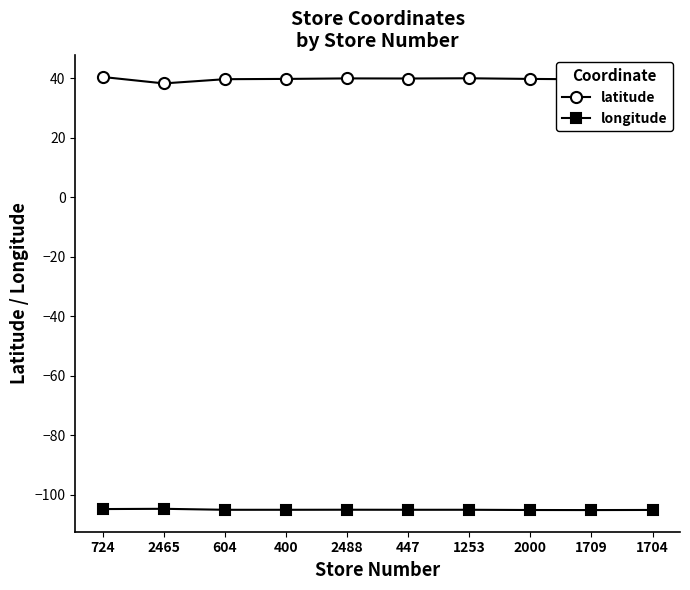

What is the sum of the latitude values at 1253 and 400?

79.7